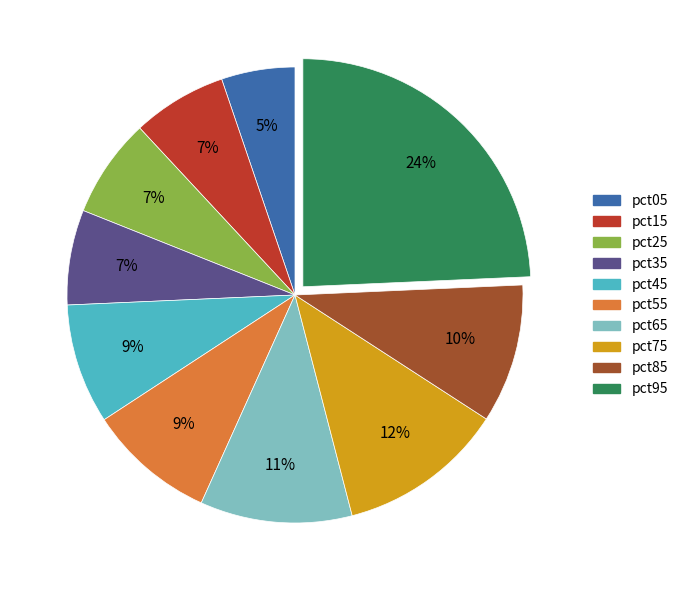

What percentage is the pct45 slice, to the nearest percent?

9%